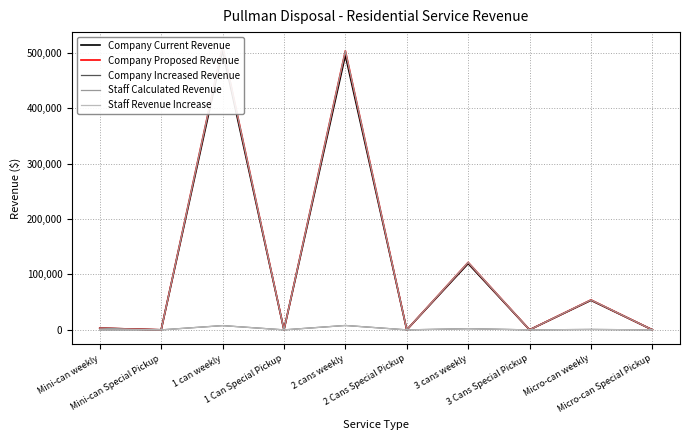

Rank the series by their maximum value, from lowest to highest.

Company Increased Revenue, Staff Revenue Increase, Company Current Revenue, Company Proposed Revenue, Staff Calculated Revenue